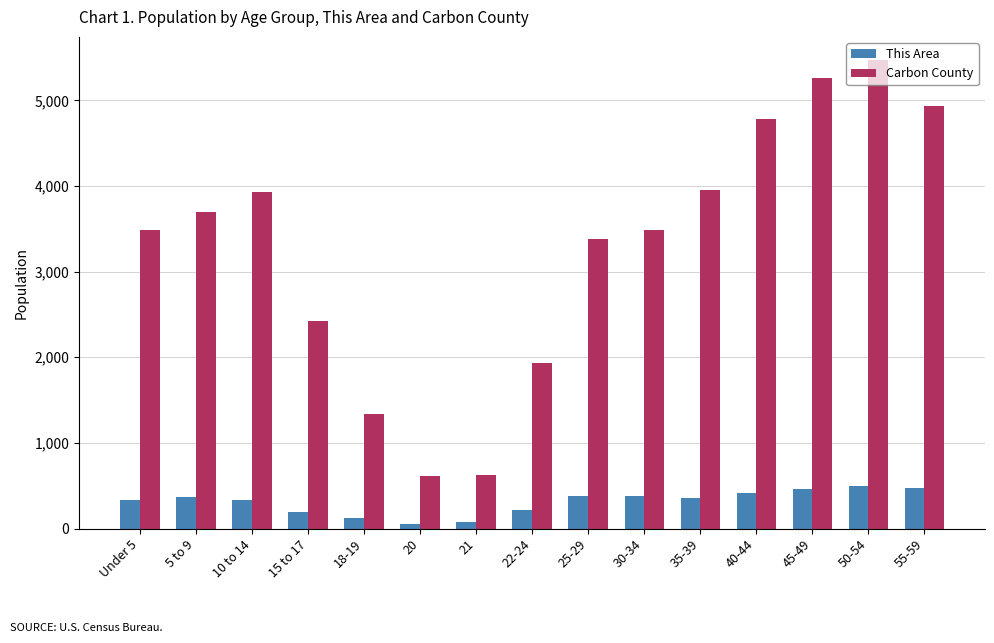

Rank the series by their average value, from lowest to highest.

This Area, Carbon County